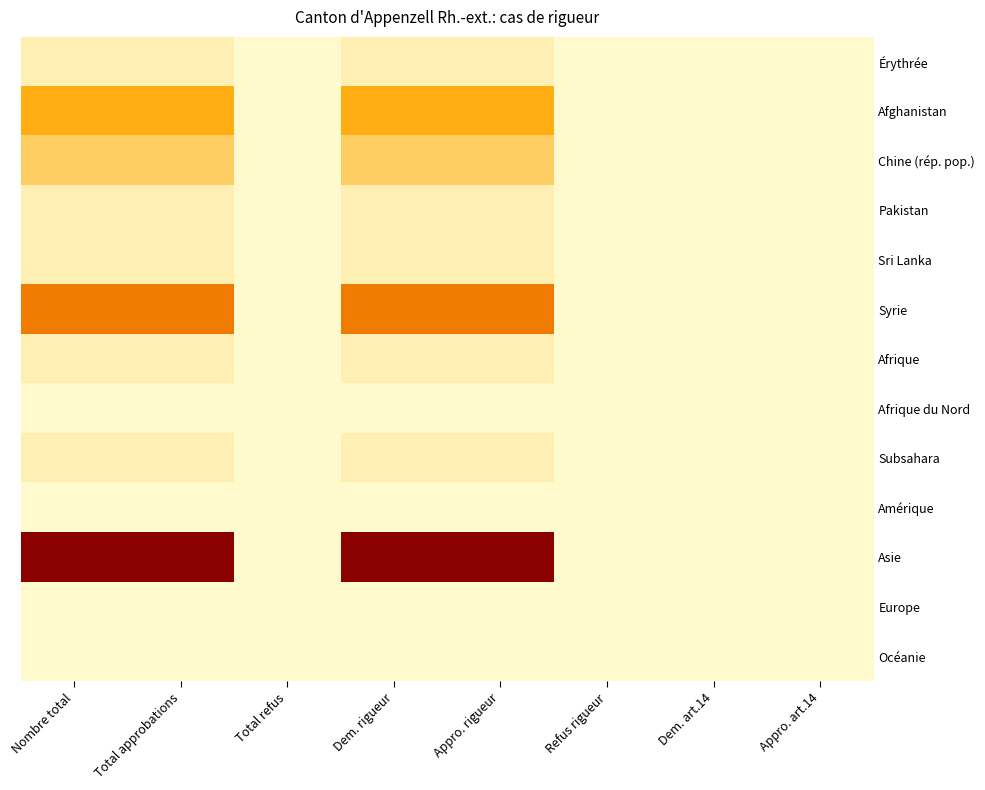

What is the difference between the highest and lowest values at Appro. rigueur?

23